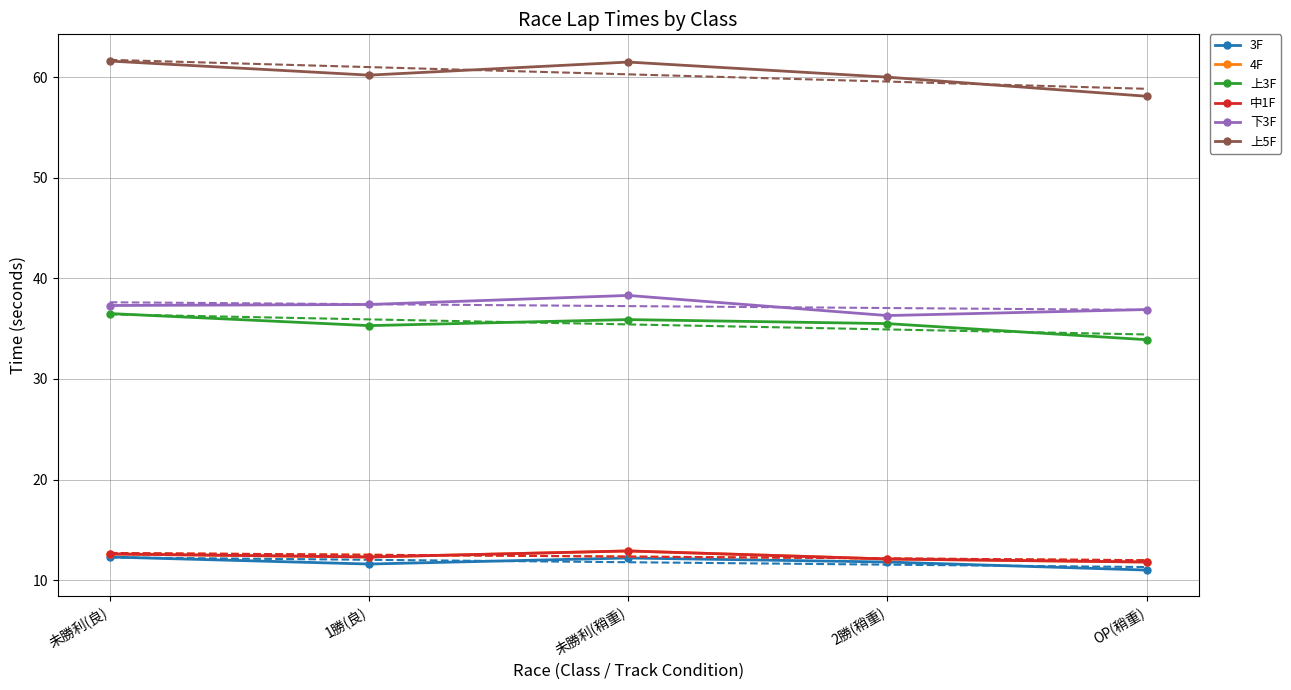

True or false: 上3F and 中1F intersect in this chart.

False